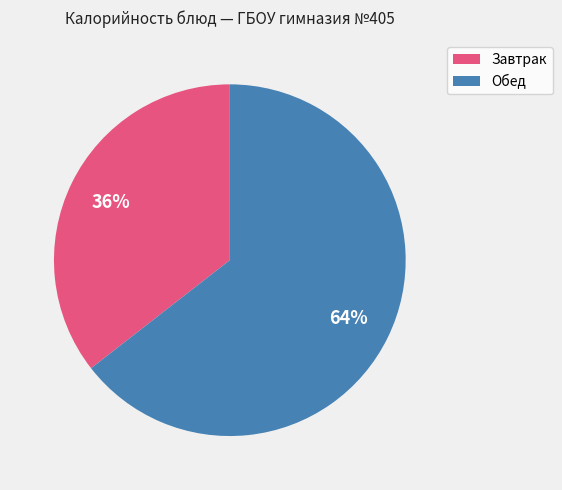

Is there any slice that represents more than half of the pie?

Yes